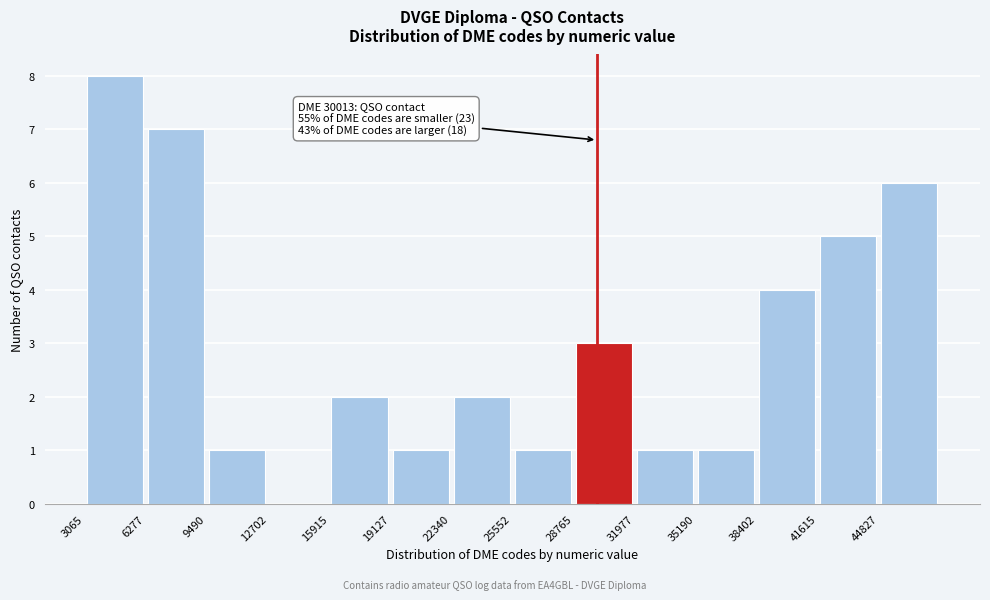

Over which range of the x-axis is the bar tallest?

3000 to 6500